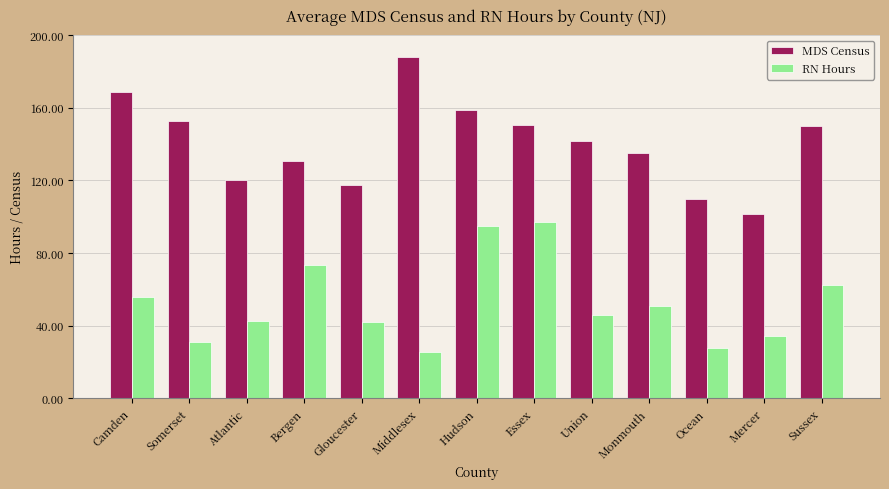

Between Gloucester and Mercer, which series saw the biggest shift?

MDS Census